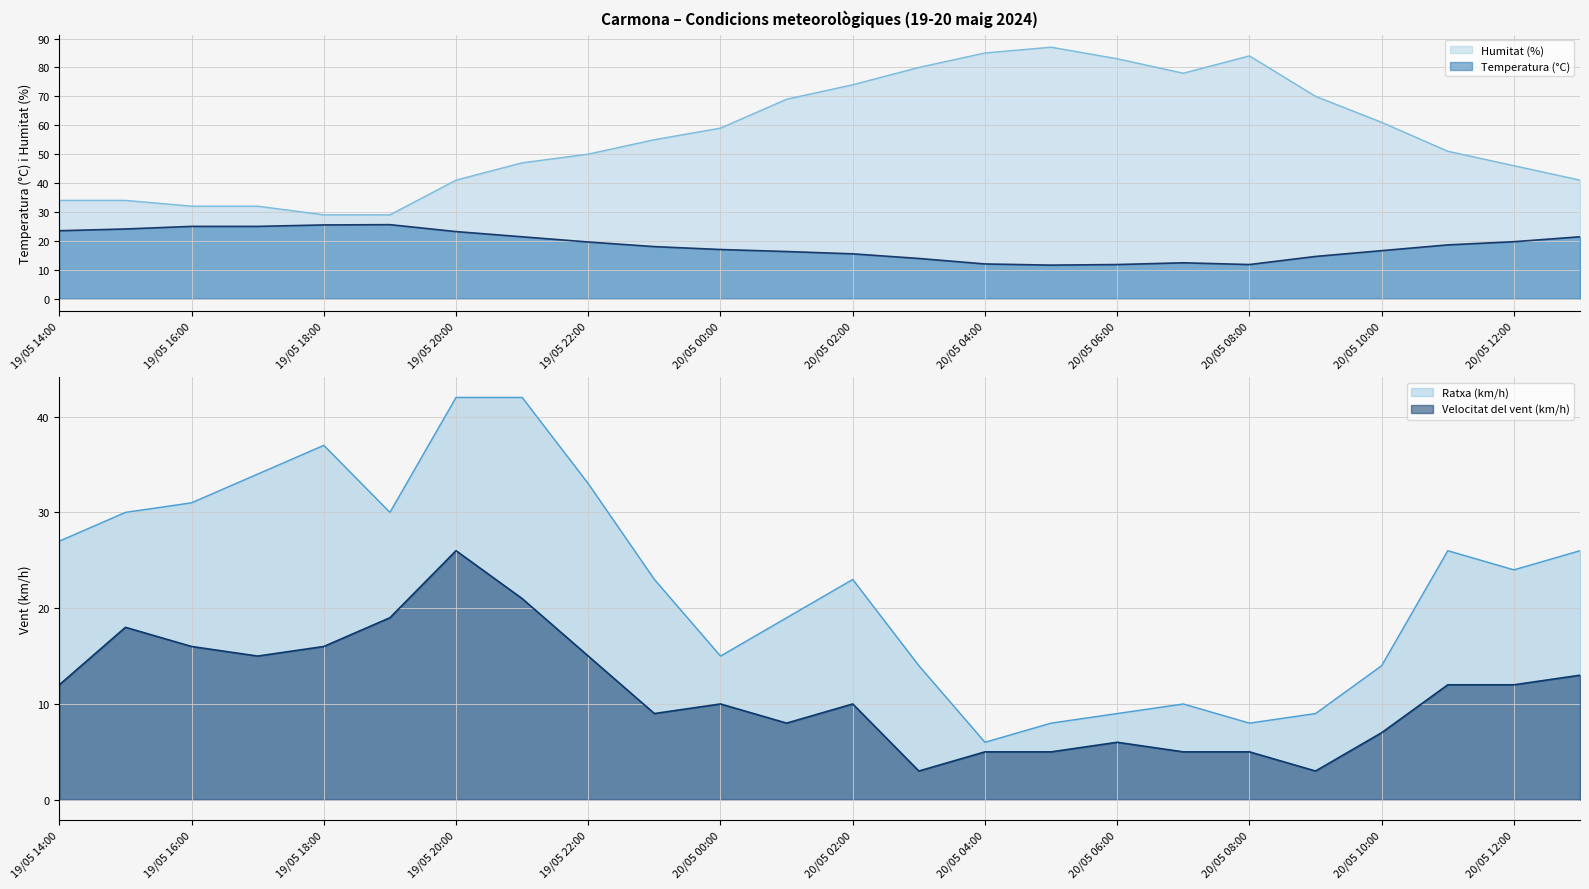

True or false: Temperatura (°C) and Humitat (%) cross at least once.

False